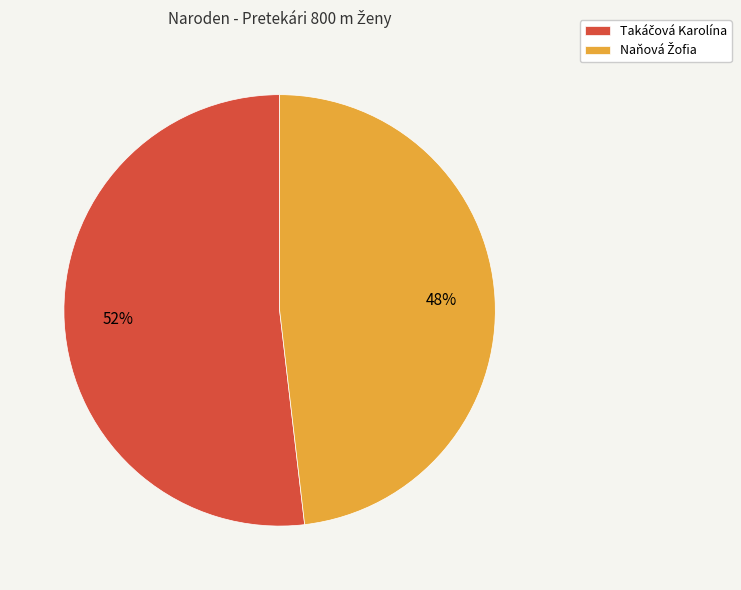

How many segments does this pie chart have?

2